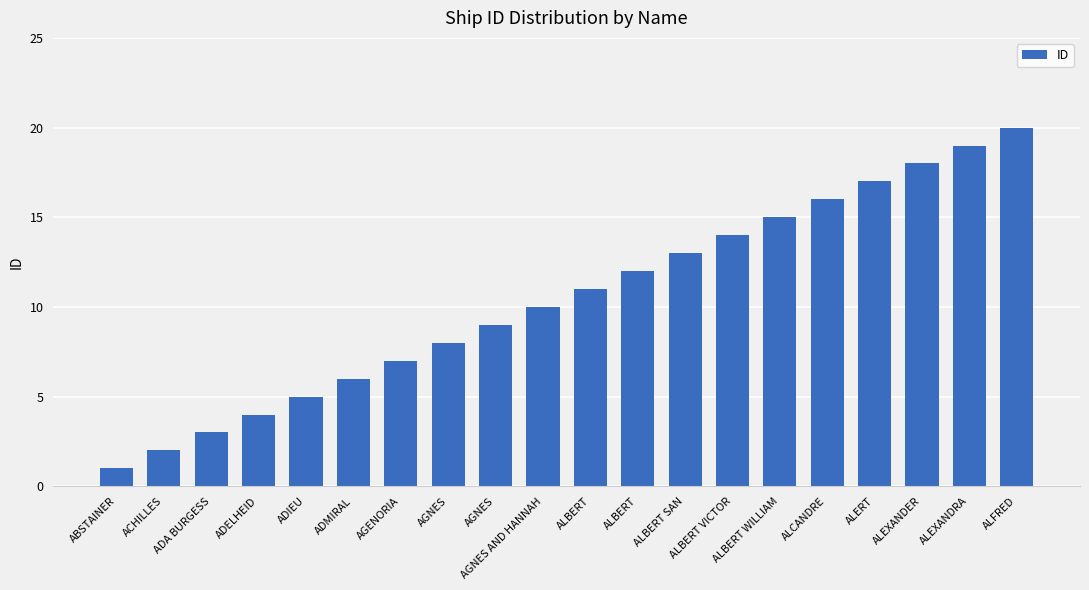

How many bars are there in total?

20